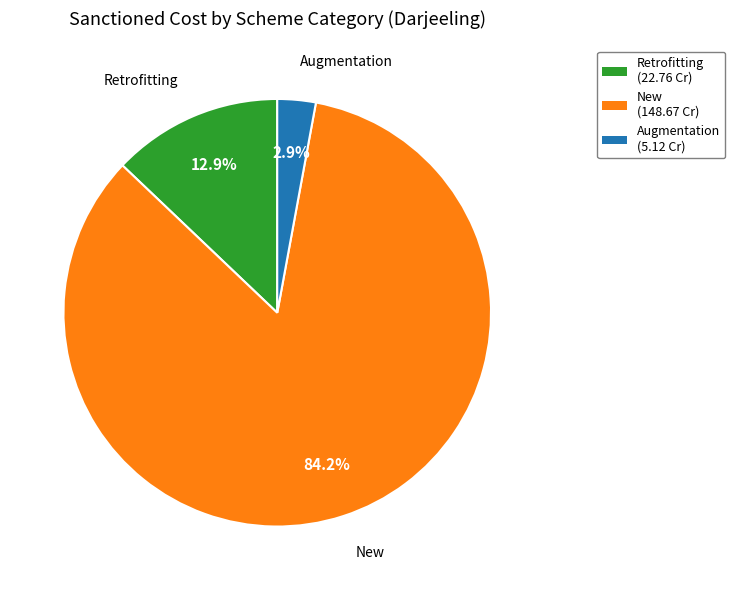

To the nearest percent, what percentage of the pie is Retrofitting?

13%